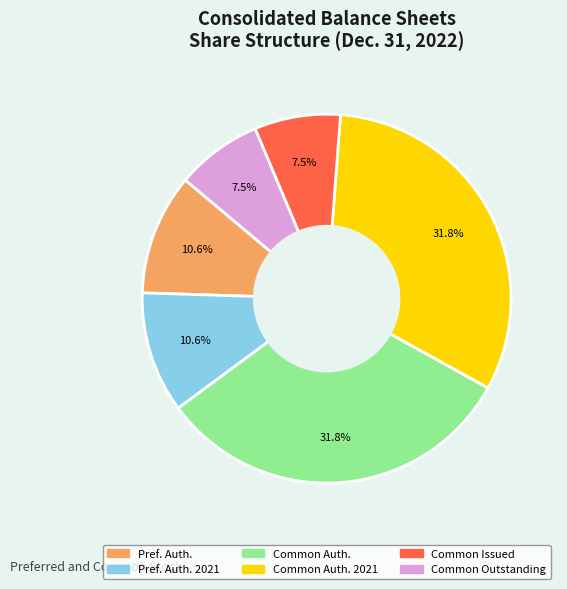

Is there any slice that represents more than half of the pie?

No